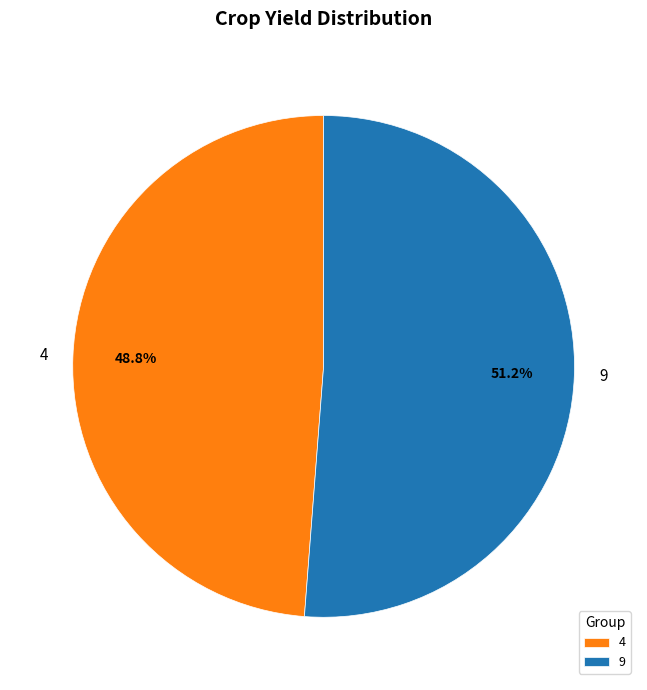

To the nearest percent, what is the average slice percentage?

50%